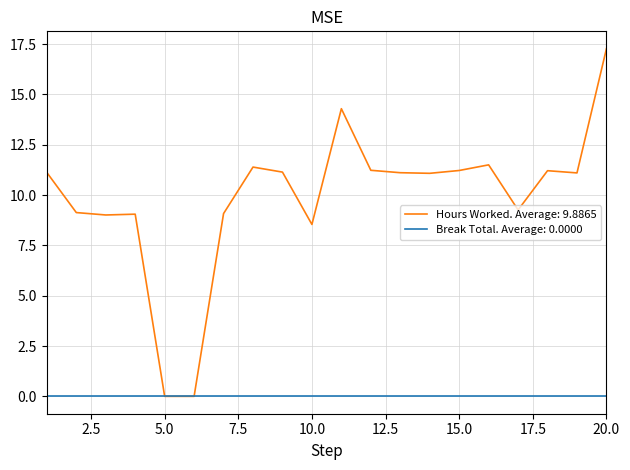

Rank the series by their maximum value, from lowest to highest.

Break Total. Average: 0.0000, Hours Worked. Average: 9.8865